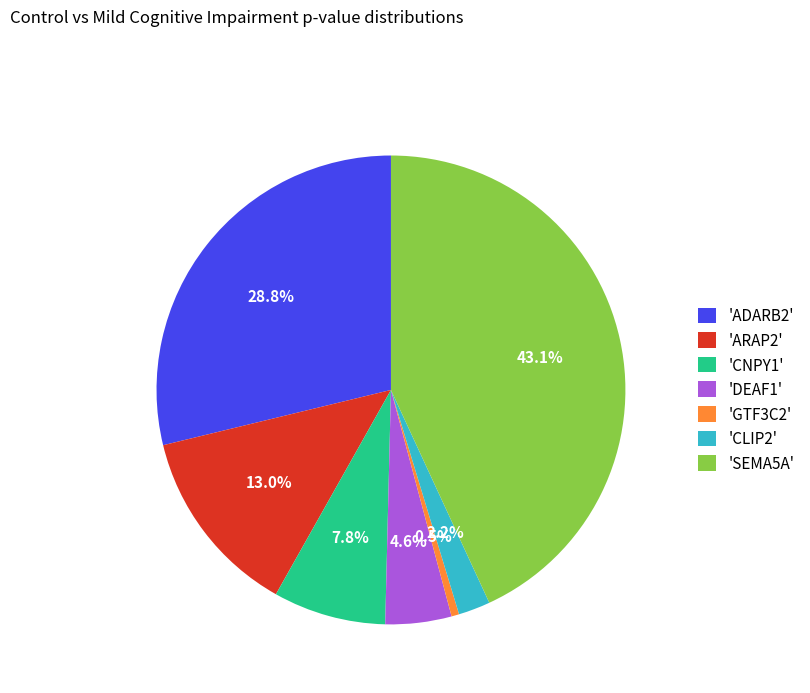

Which category has the biggest portion of the pie?

'SEMA5A'